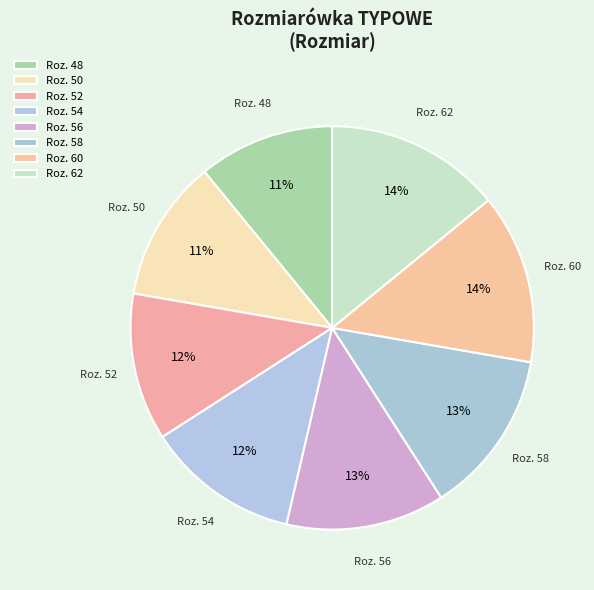

Count the number of slices in the pie.

8